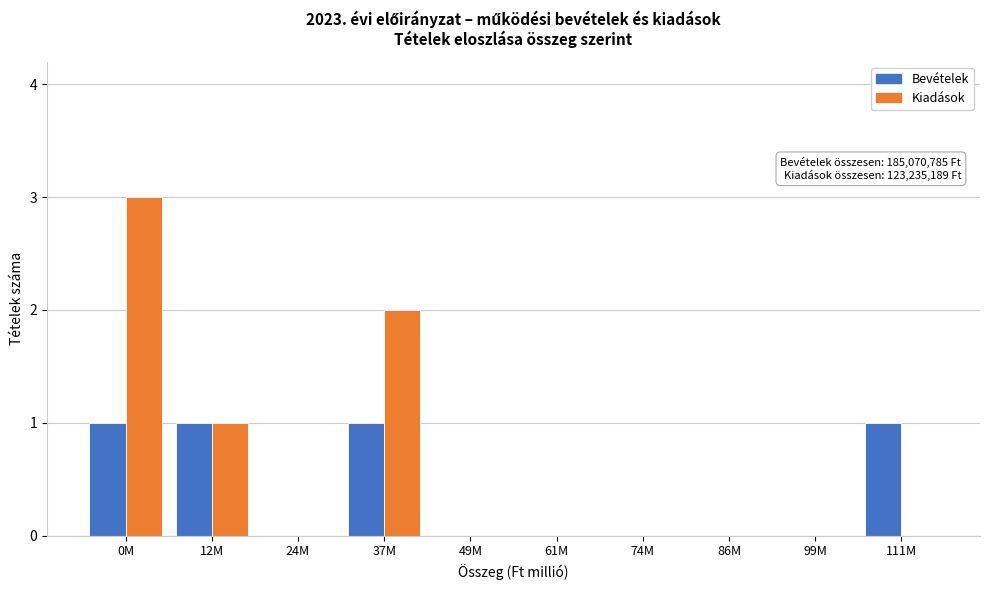

Reading right to left, list all the values displayed in this chart.

Bevételek: 111M=1	99M=0	86M=0	74M=0	61M=0	49M=0	37M=1	24M=0	12M=1	0M=1
Kiadások: 111M=0	99M=0	86M=0	74M=0	61M=0	49M=0	37M=2	24M=0	12M=1	0M=3